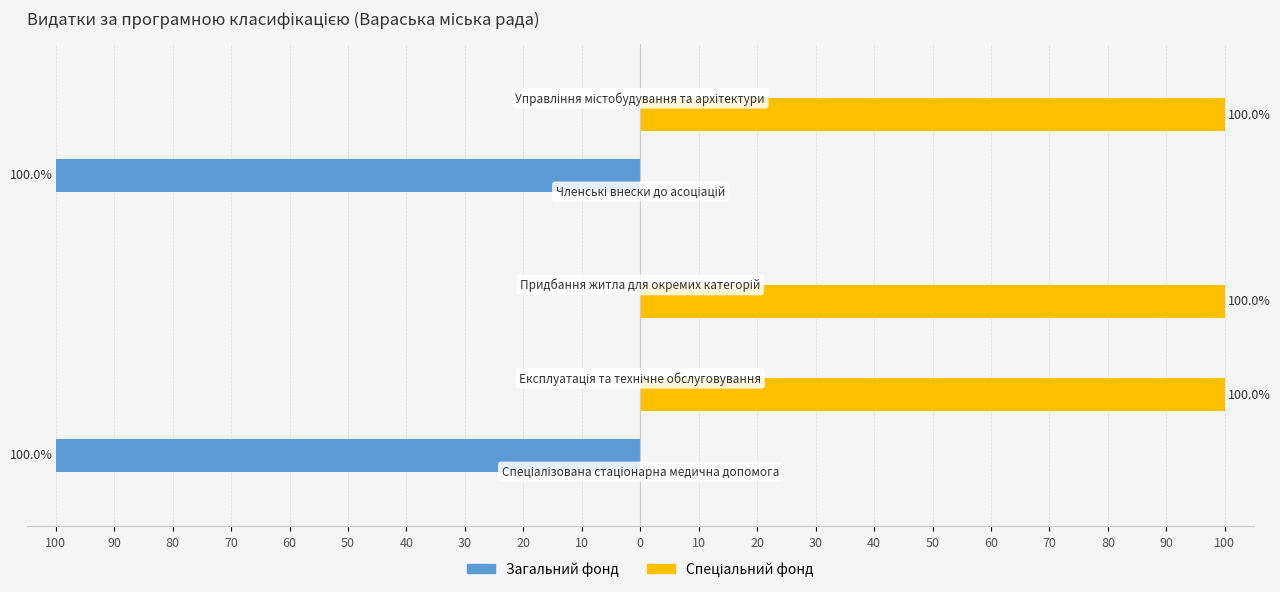

What is the difference between the maximum and minimum values in the Спеціальний фонд series?

100